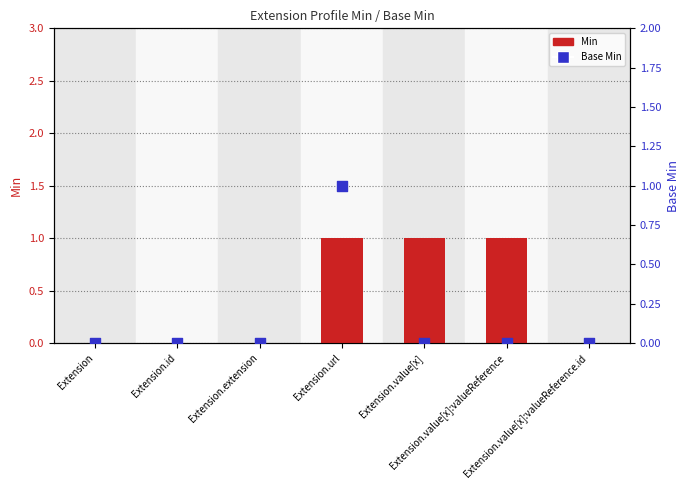

Which series has the largest total across all categories?

Min